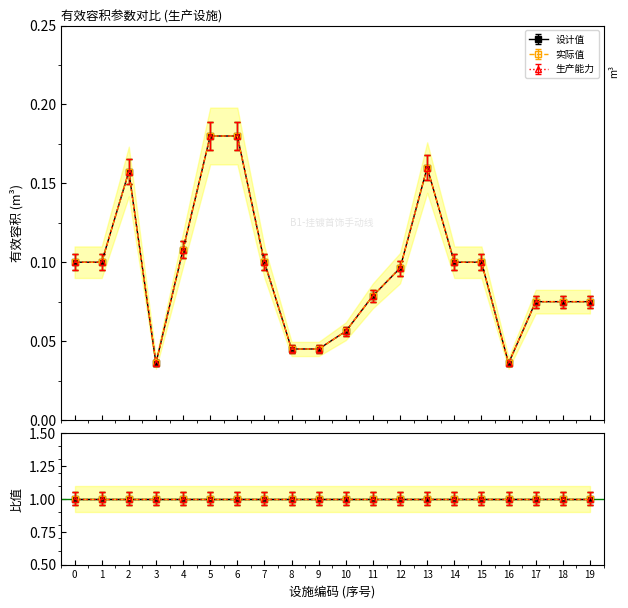

Which series has the widest spread of values?

生产能力